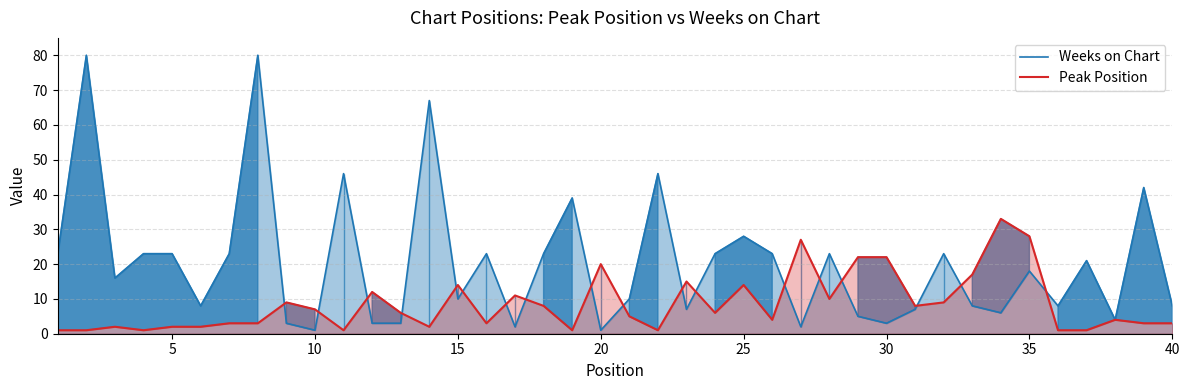

What is the highest value of the Peak Position series?

33